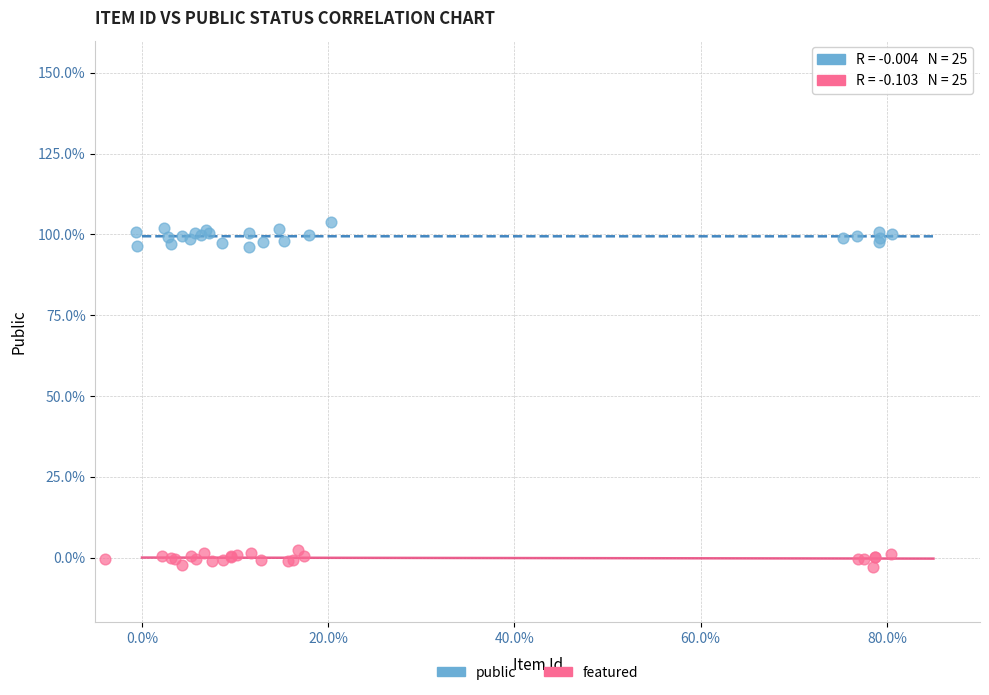

Which series reaches the minimum Y coordinate?

featured